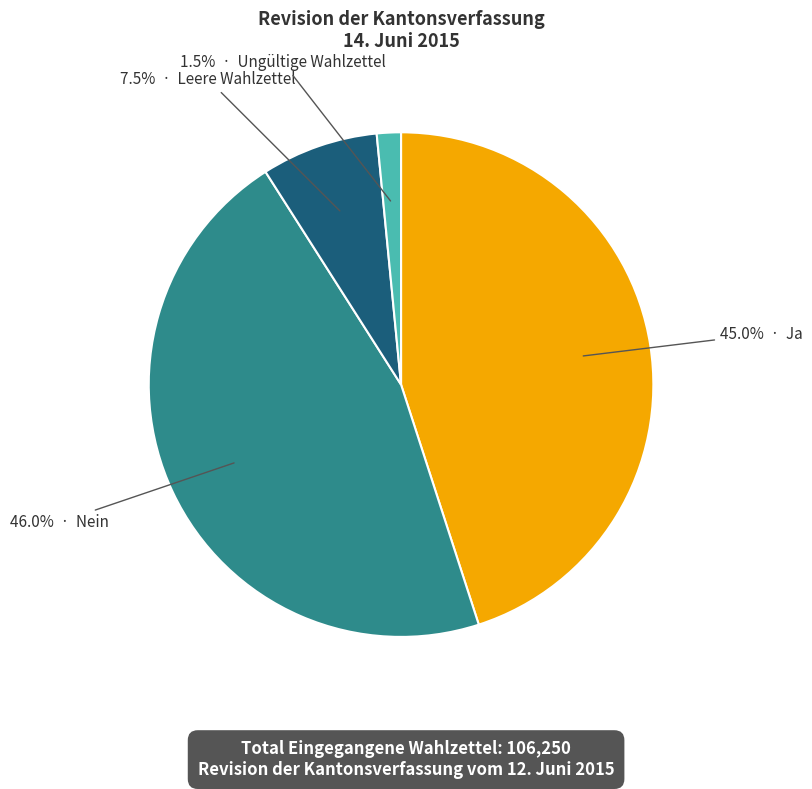

Does any single category account for the majority?

No